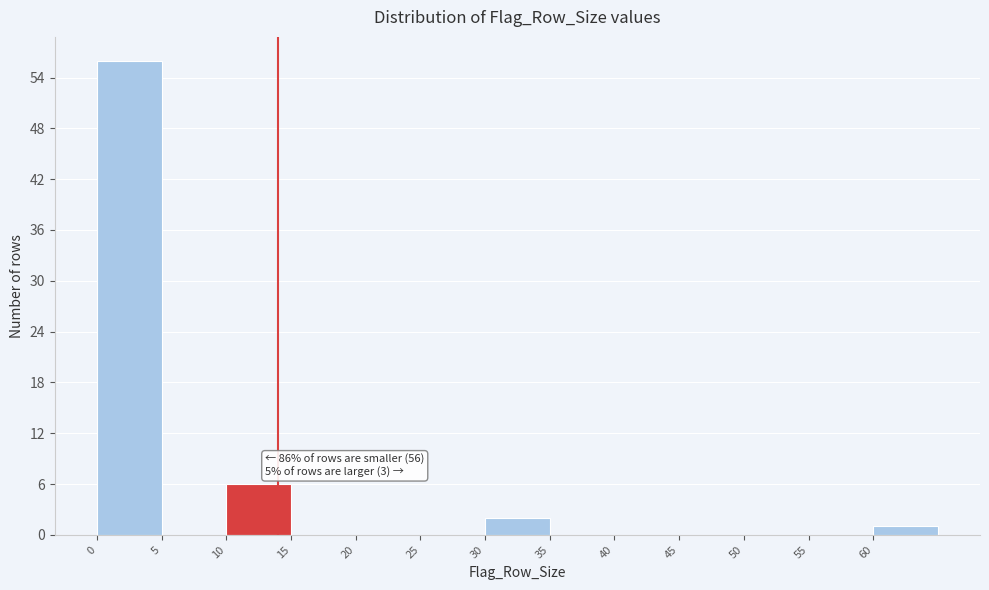

Over which range of the x-axis is the bar tallest?

0 to 5